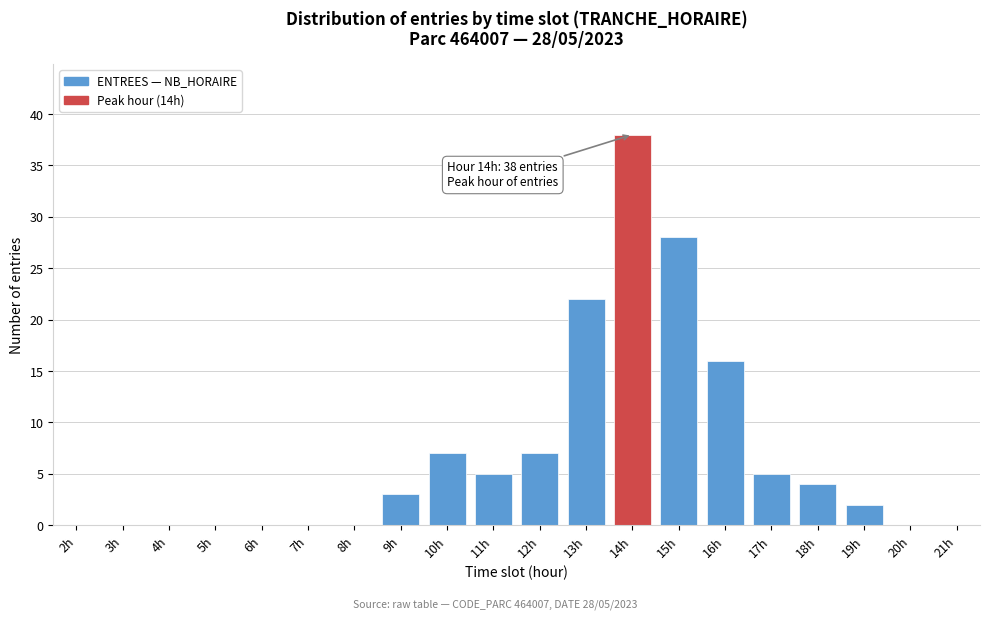

Reading left to right, what are all the values shown in this chart?

2h=0	3h=0	4h=0	5h=0	6h=0	7h=0	8h=0	9h=3	10h=7	11h=5	12h=7	13h=22	14h=38	15h=28	16h=16	17h=5	18h=4	19h=2	20h=0	21h=0